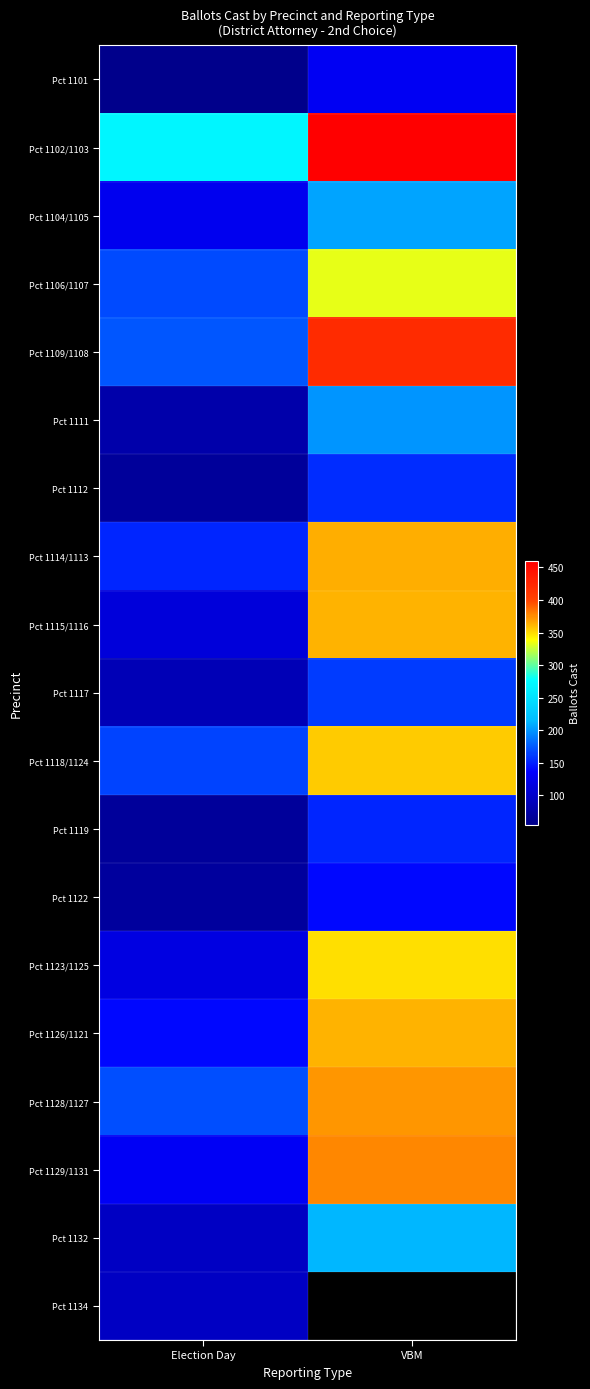

Which series changed the most between Election Day and VBM?

Pct 1115/1116